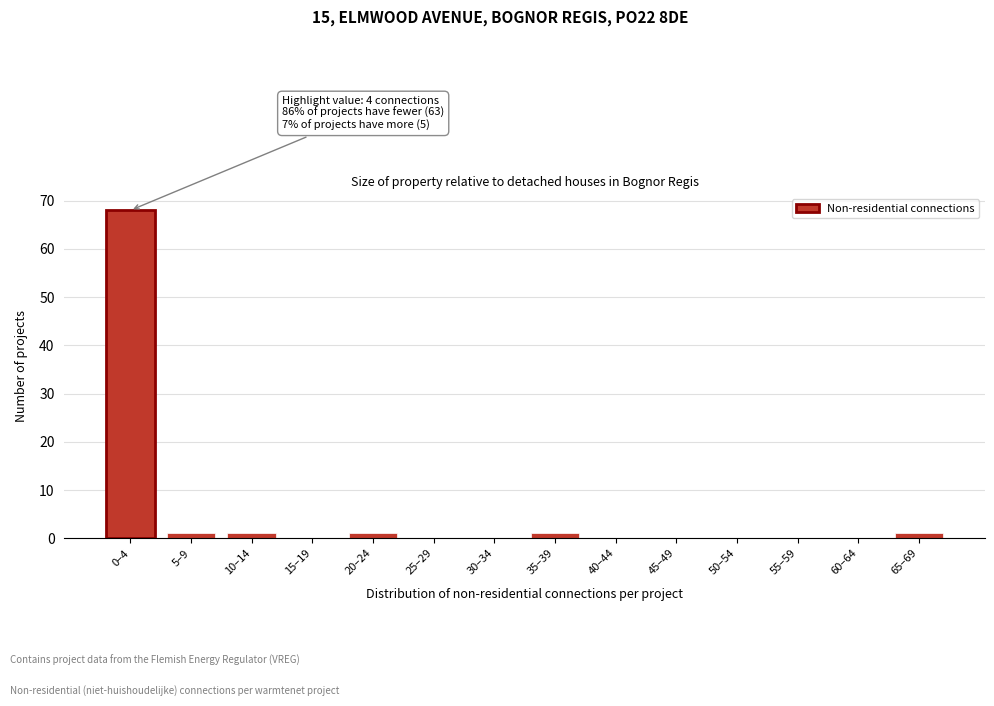

Reading right to left, transcribe all the data shown in this chart.

65–69=1	60–64=0	55–59=0	50–54=0	45–49=0	40–44=0	35–39=1	30–34=0	25–29=0	20–24=1	15–19=0	10–14=1	5–9=1	0–4=68